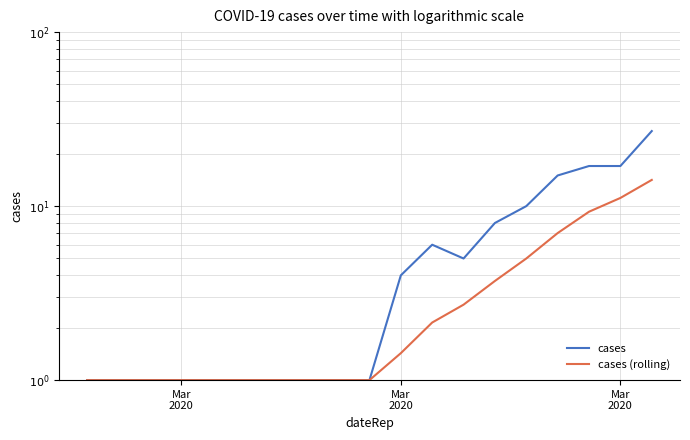

What is the difference between the cases (rolling) values at 7 and 21?

10.1